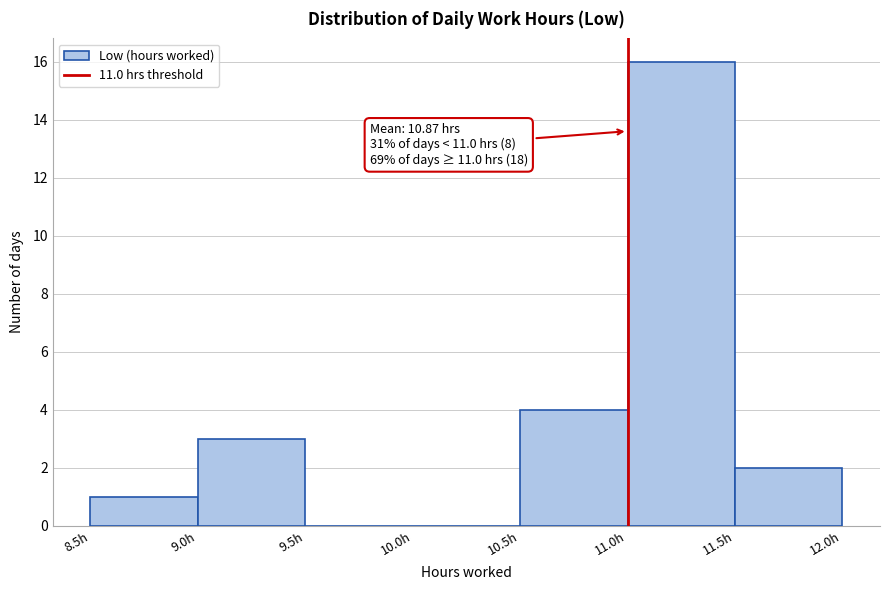

Which range on the x-axis has the tallest bar?

11.0 to 11.5